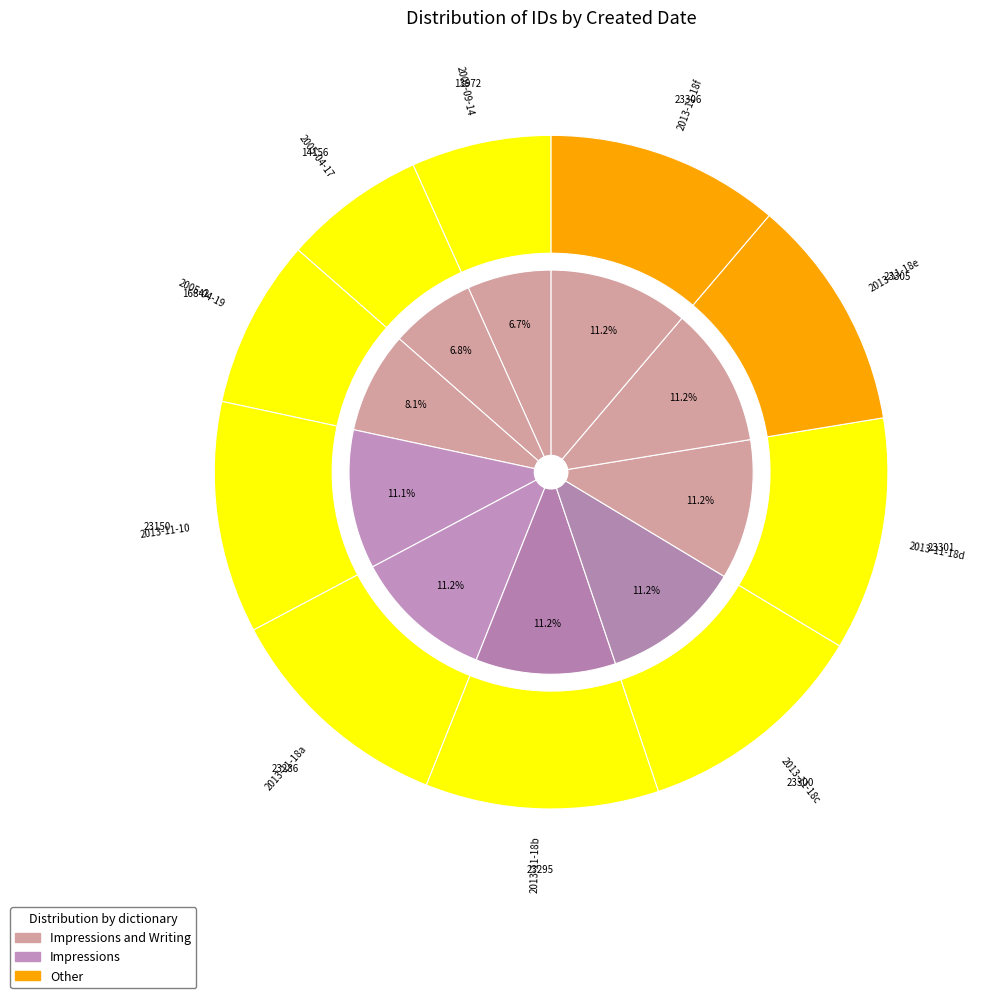

How much of the chart is everything except 2013-11-18 (23295)?

88.8%